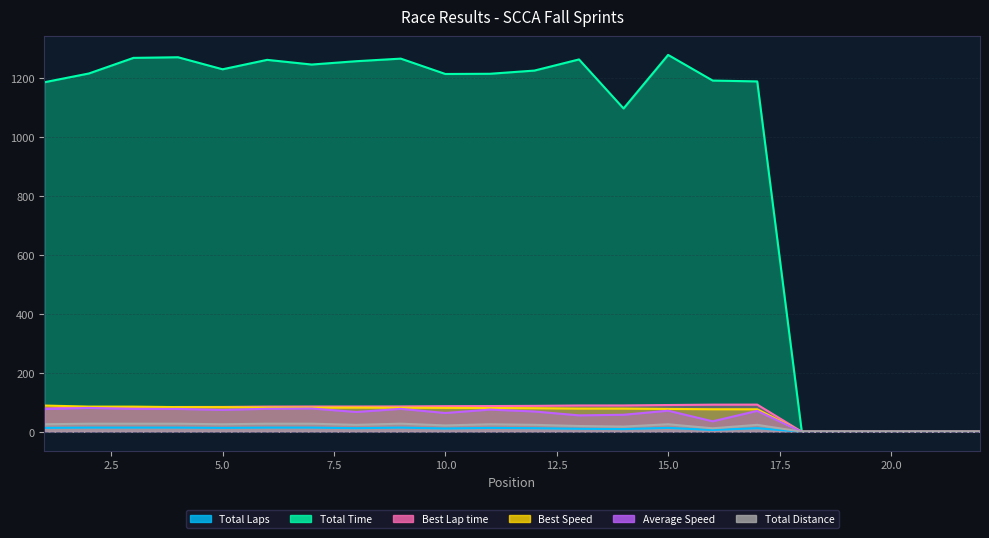

True or false: Total Time and Best Speed cross at least once.

False